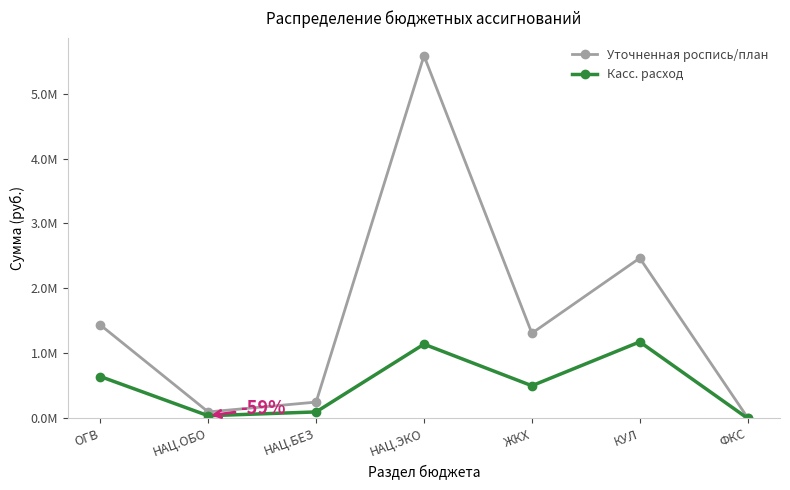

What are all the series names shown in the legend?

Уточненная роспись/план, Касс. расход